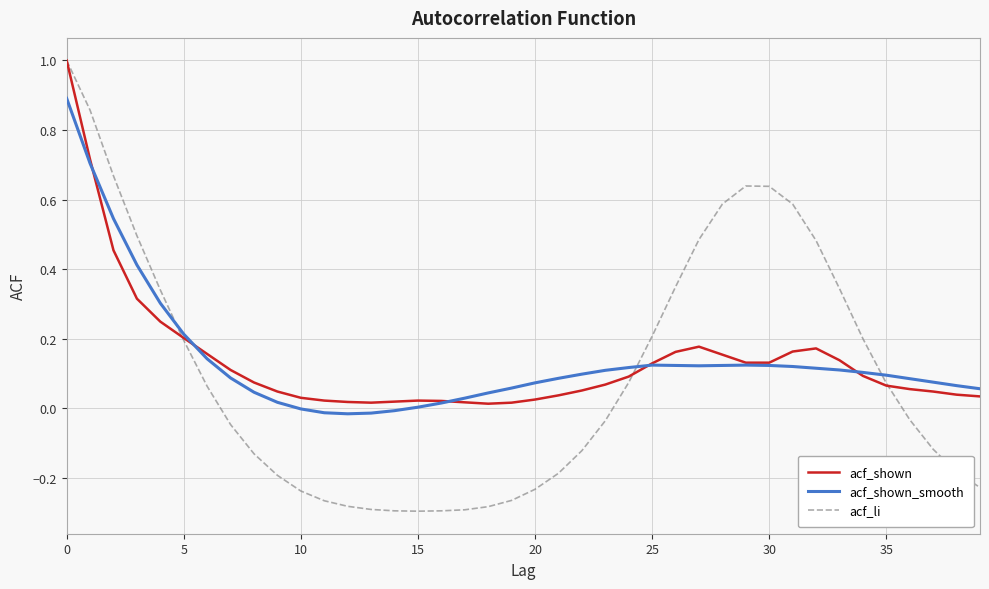

Which series has the widest spread of values?

acf_li